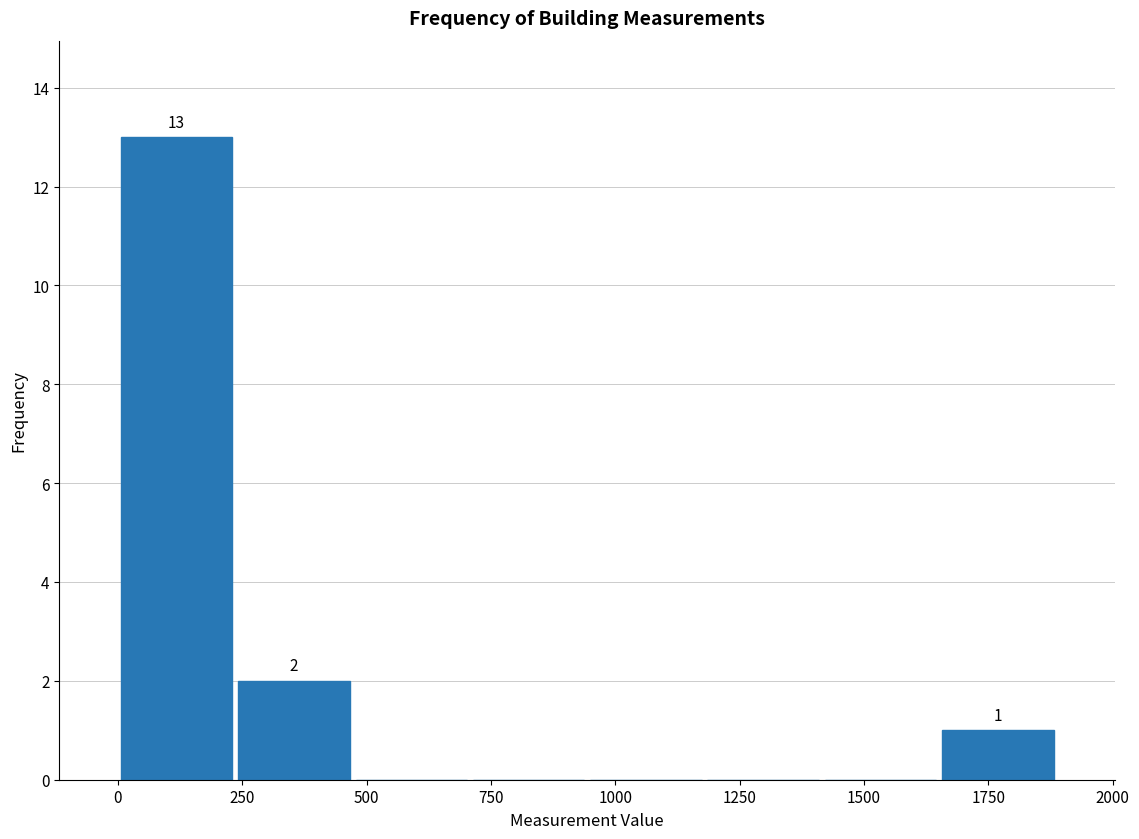

Which range on the x-axis has the tallest bar?

0 to 250